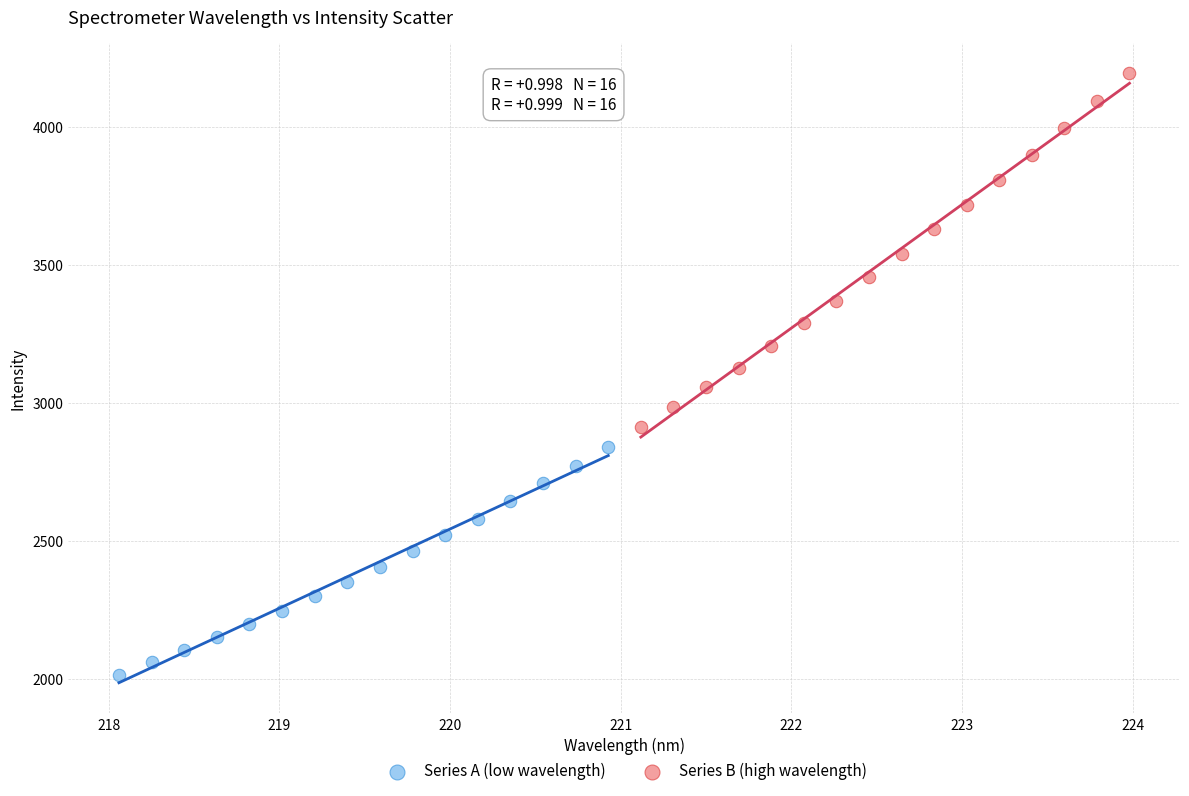

Which series has the largest Y range (max minus min)?

Series B (high wavelength)